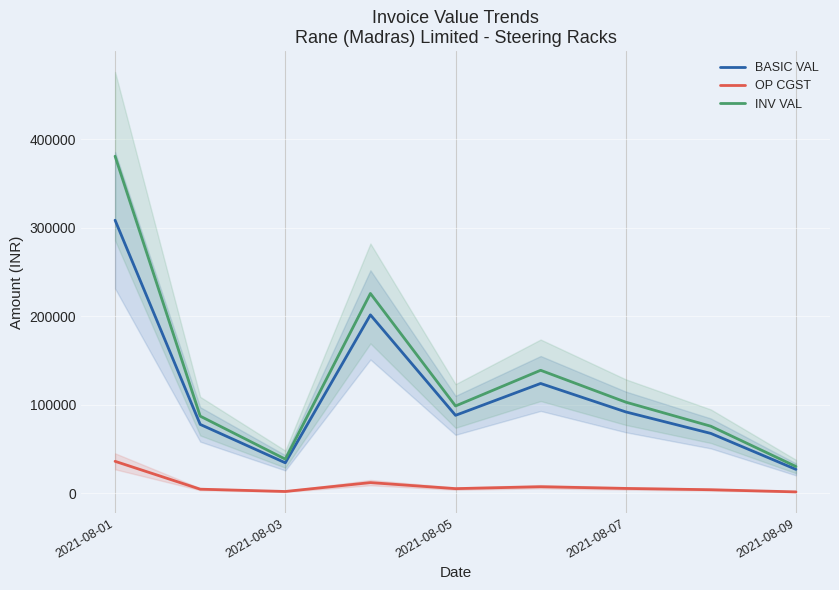

Is the value of INV VAL at 2021-08-05 greater than the value of OP CGST at 2021-08-05?

Yes